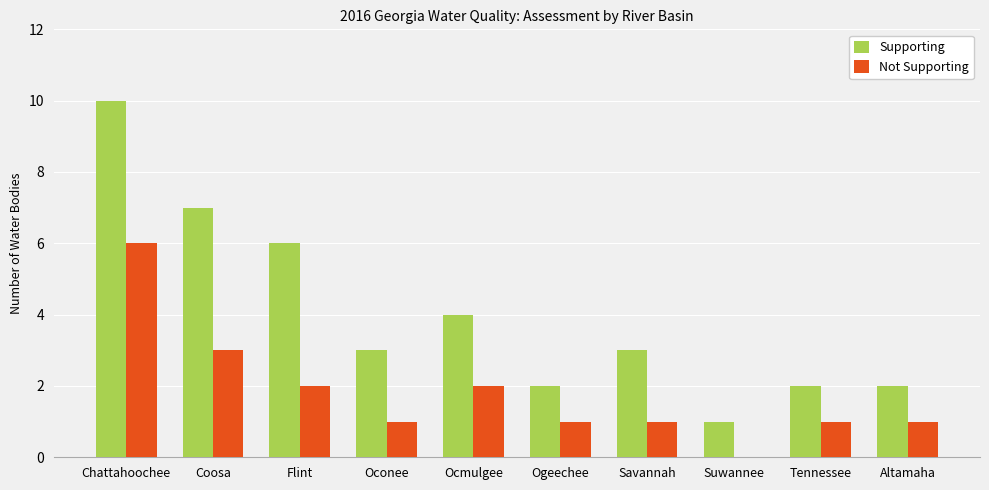

The value of Supporting at Ocmulgee is 5. True or false?

False